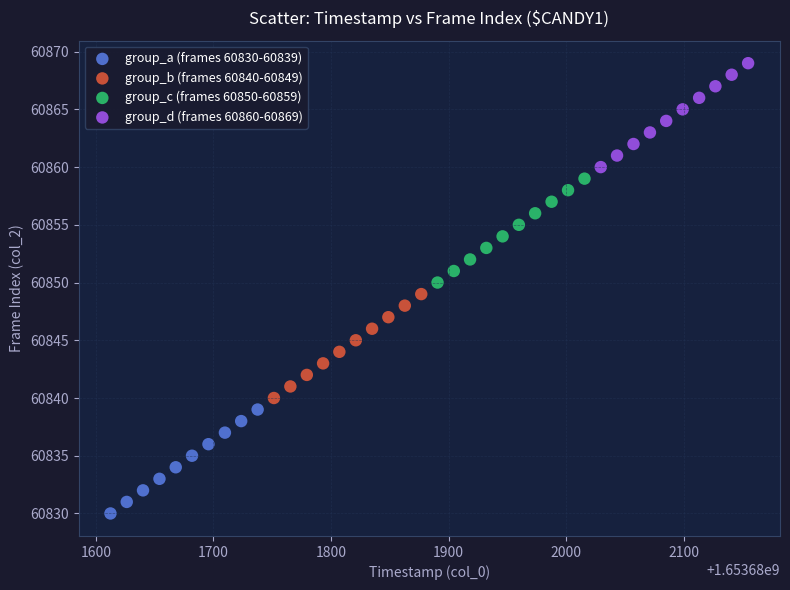

Which series contains the highest Y value?

group_d (frames 60860-60869)